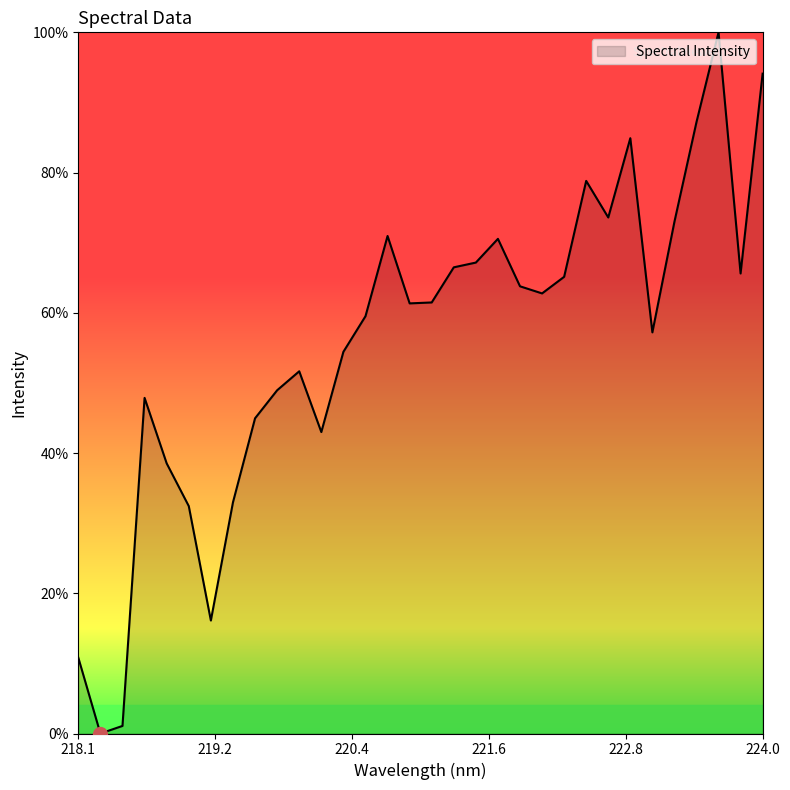

What is the maximum value shown in the chart?

100.0